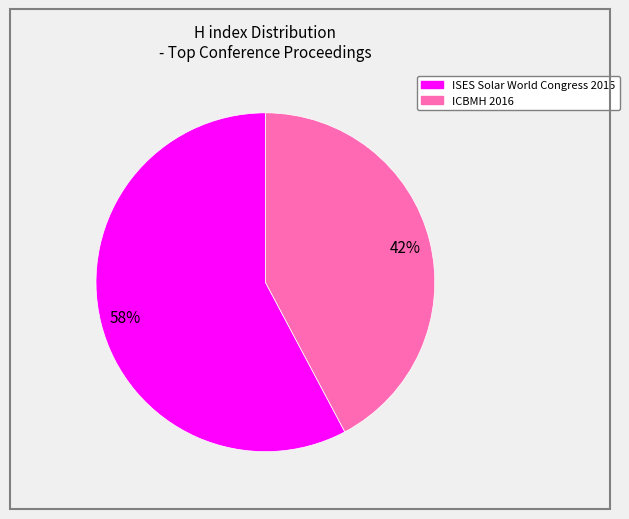

How many segments does this pie chart have?

2